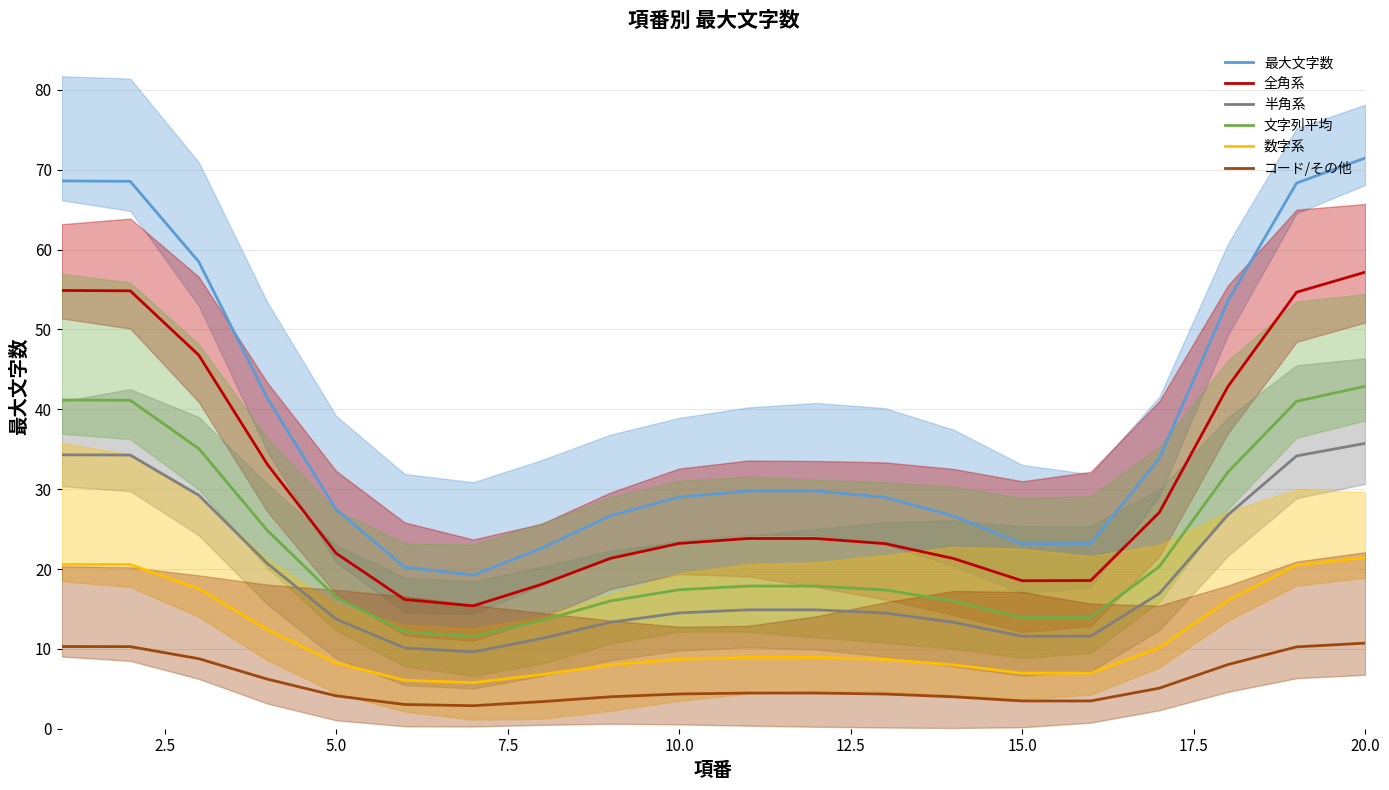

True or false: 最大文字数 and 数字系 intersect in this chart.

False